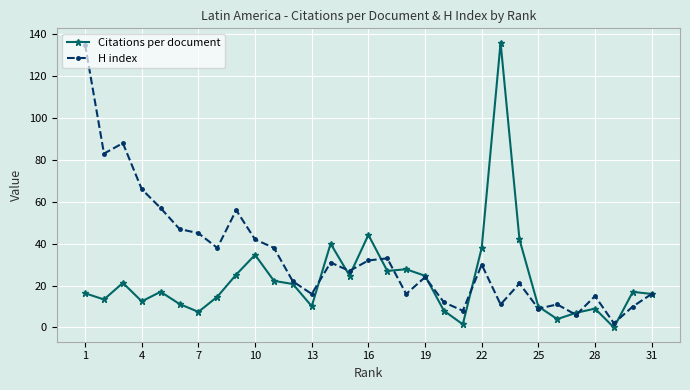

What is the difference between the maximum and minimum values in the Citations per document series?

136.0